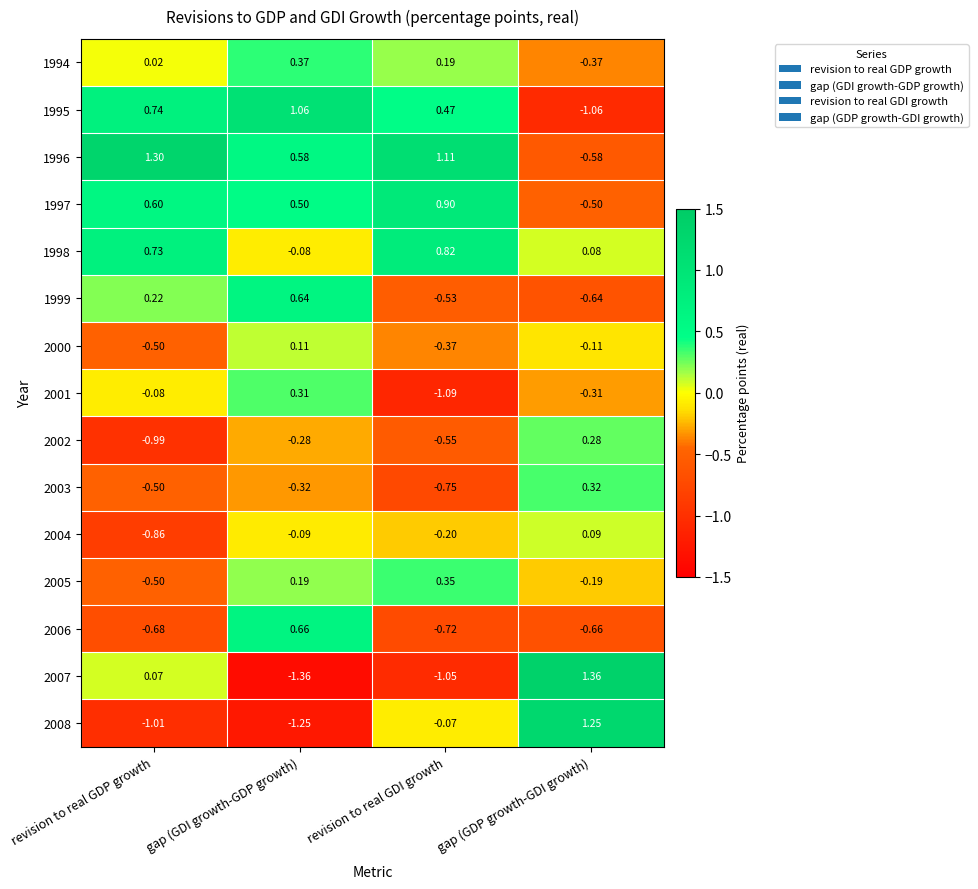

How many series are shown in this chart?

15